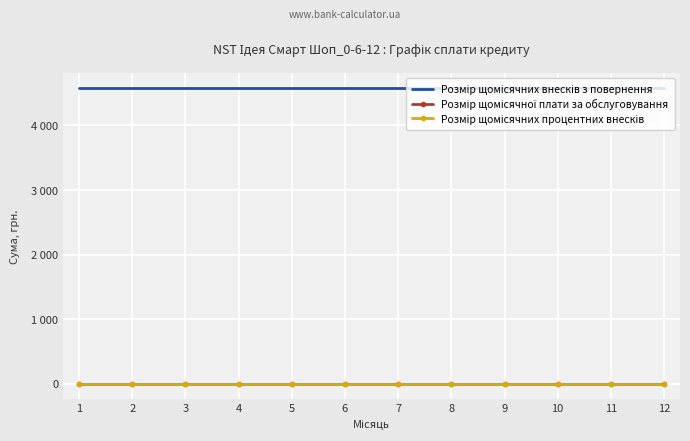

Which series changed the most between 5 and 8?

Розмір щомісячних внесків з повернення